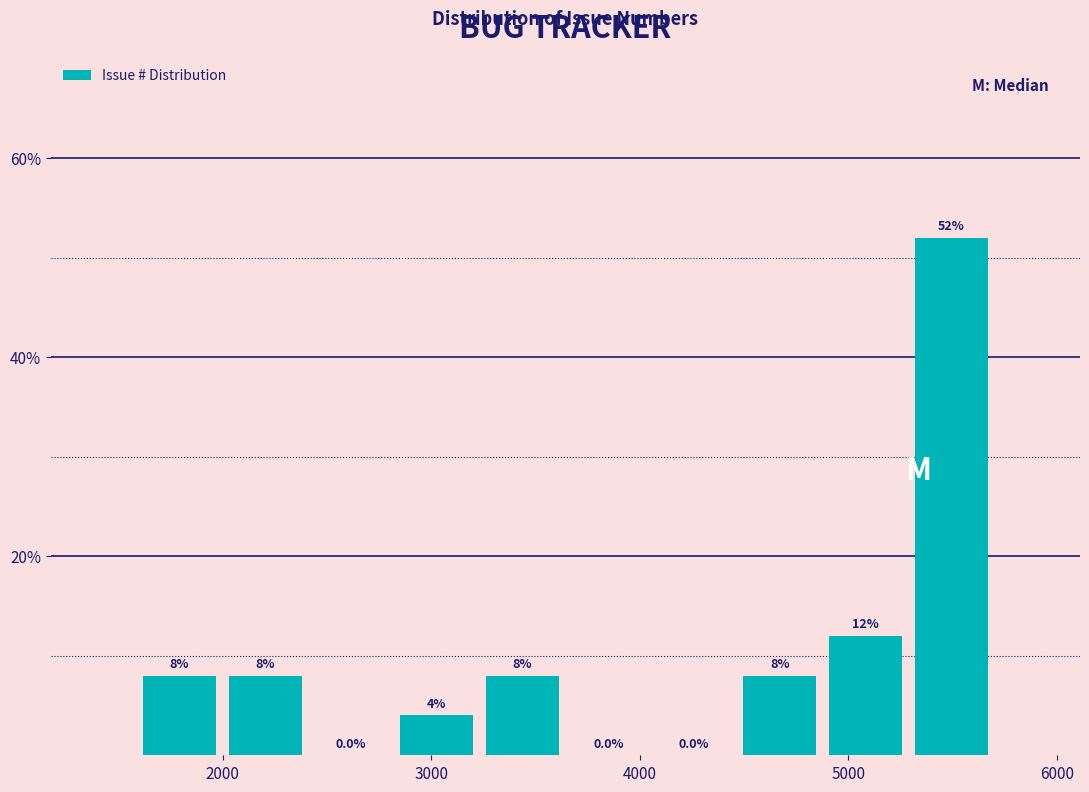

Reading left to right, list every bar in this chart as the range it spans on the x-axis followed by its height. The bar edges are not printed on the chart, so give them approximately, as read against the axis.

1600 to 2000: 8.0
2000 to 2400: 8.0
2400 to 2800: 0.0
2800 to 3200: 4.0
3200 to 3600: 8.0
3600 to 4100: 0.0
4100 to 4500: 0.0
4500 to 4900: 8.0
4900 to 5300: 12.0
5300 to 5700: 52.0